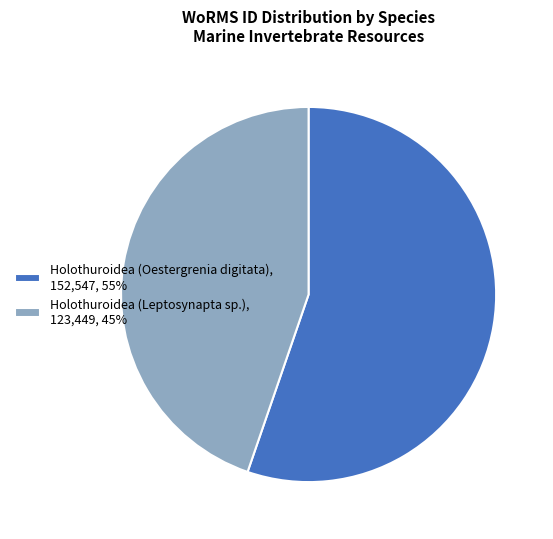

What is the ratio of the value at Holothuroidea (Leptosynapta sp.) to the value at Holothuroidea (Oestergrenia digitata)?

0.8